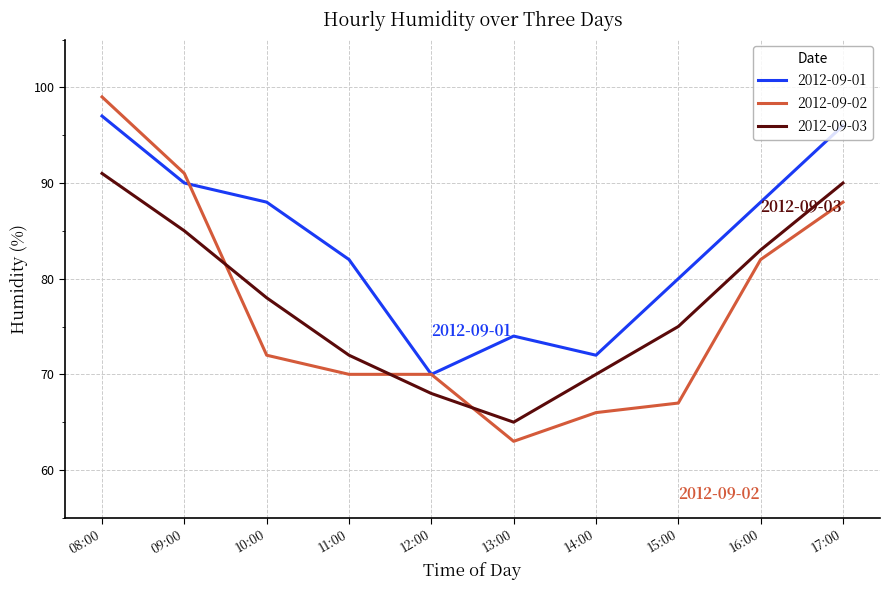

Is this an area chart (filled region under the line)?

No